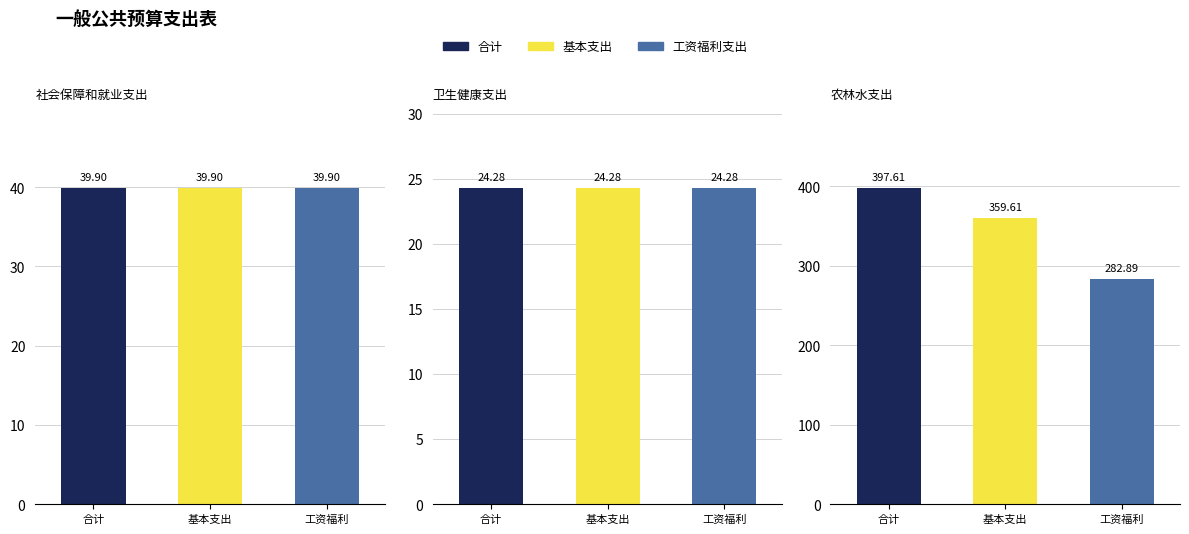

What is the value of the 合计 bar at the 3rd from the left?

397.6